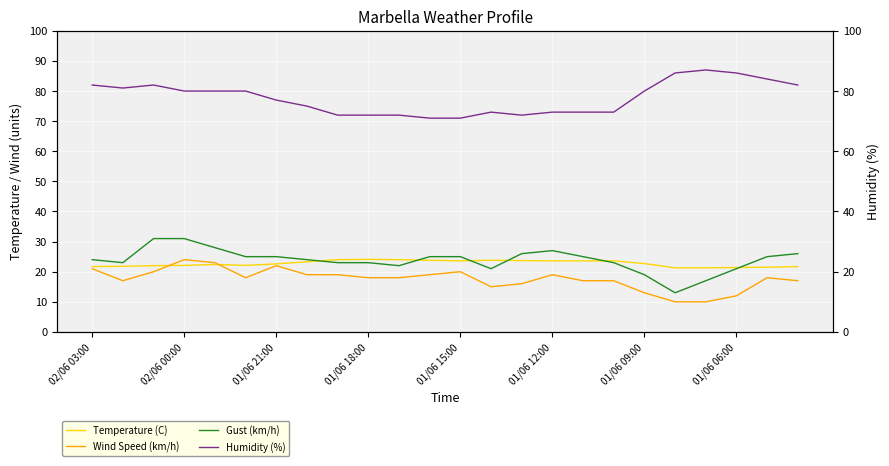

Where does the Wind Speed (km/h) series first go above 18?

02/06 03:00